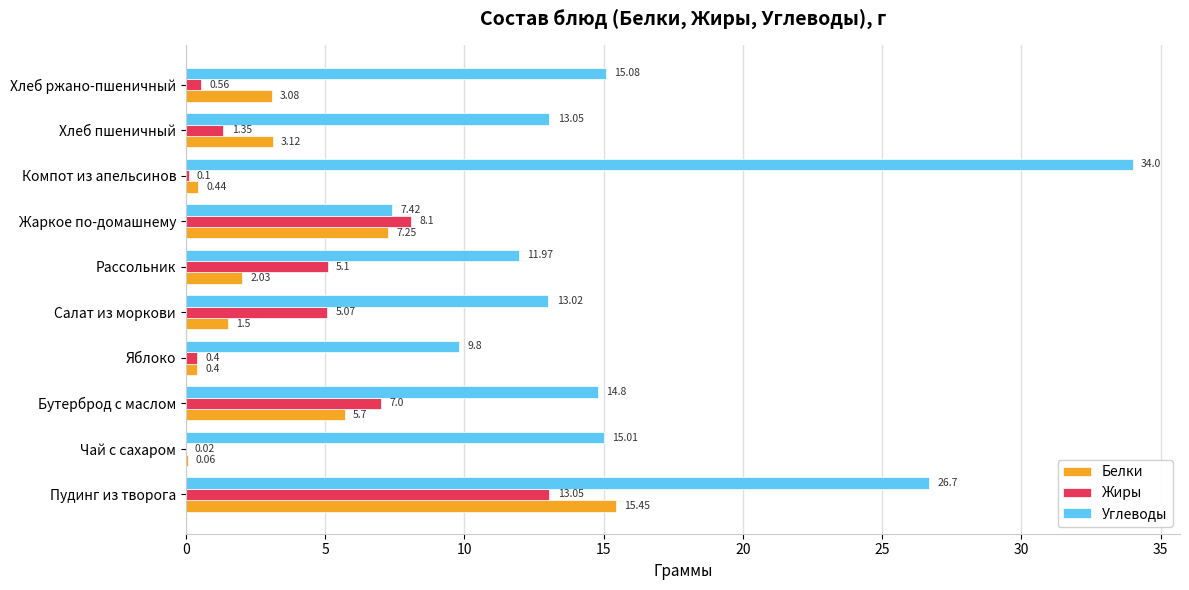

Is the value of Жиры at Бутерброд с маслом greater than the value of Углеводы at Яблоко?

No